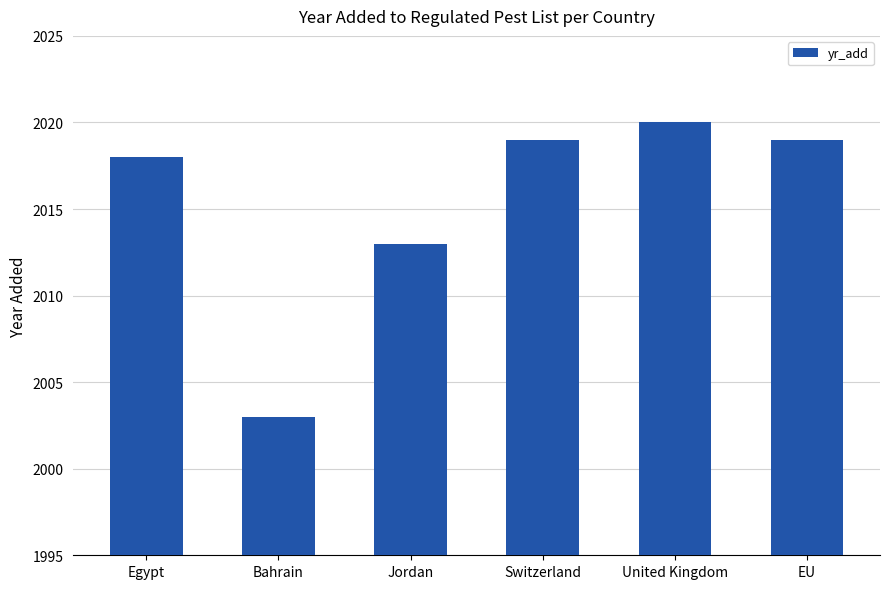

What value does the data have at United Kingdom, to the nearest 5?

2020